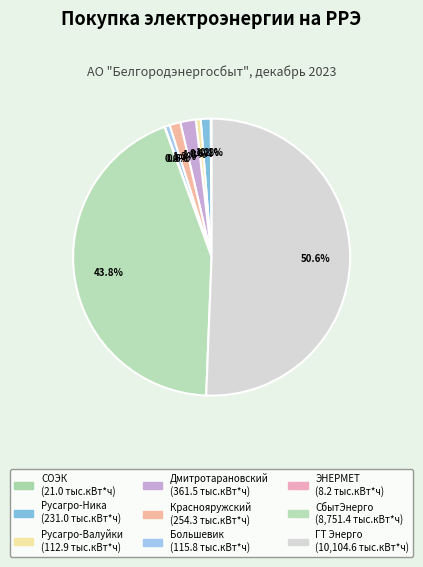

Which slice represents more than half of the pie?

АО "ГТ Энерго"